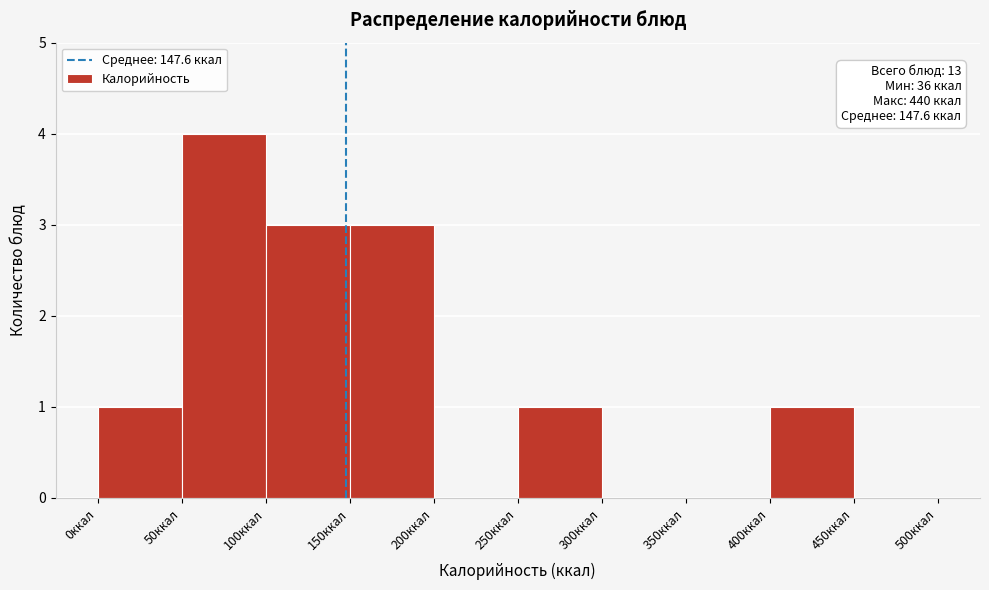

Over which range of the x-axis is the bar tallest?

50 to 100